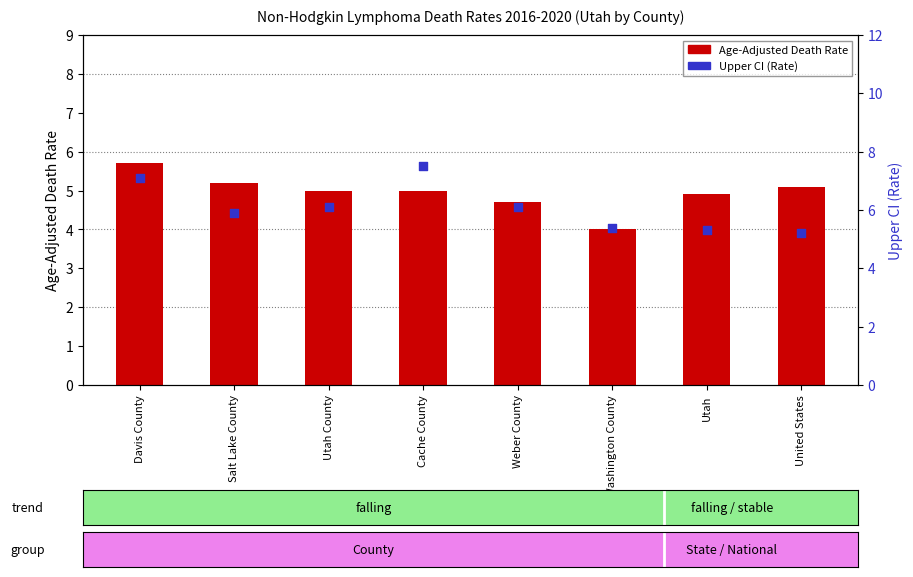

What are all the series names shown in the legend?

Age-Adjusted Death Rate, Upper CI (Rate)